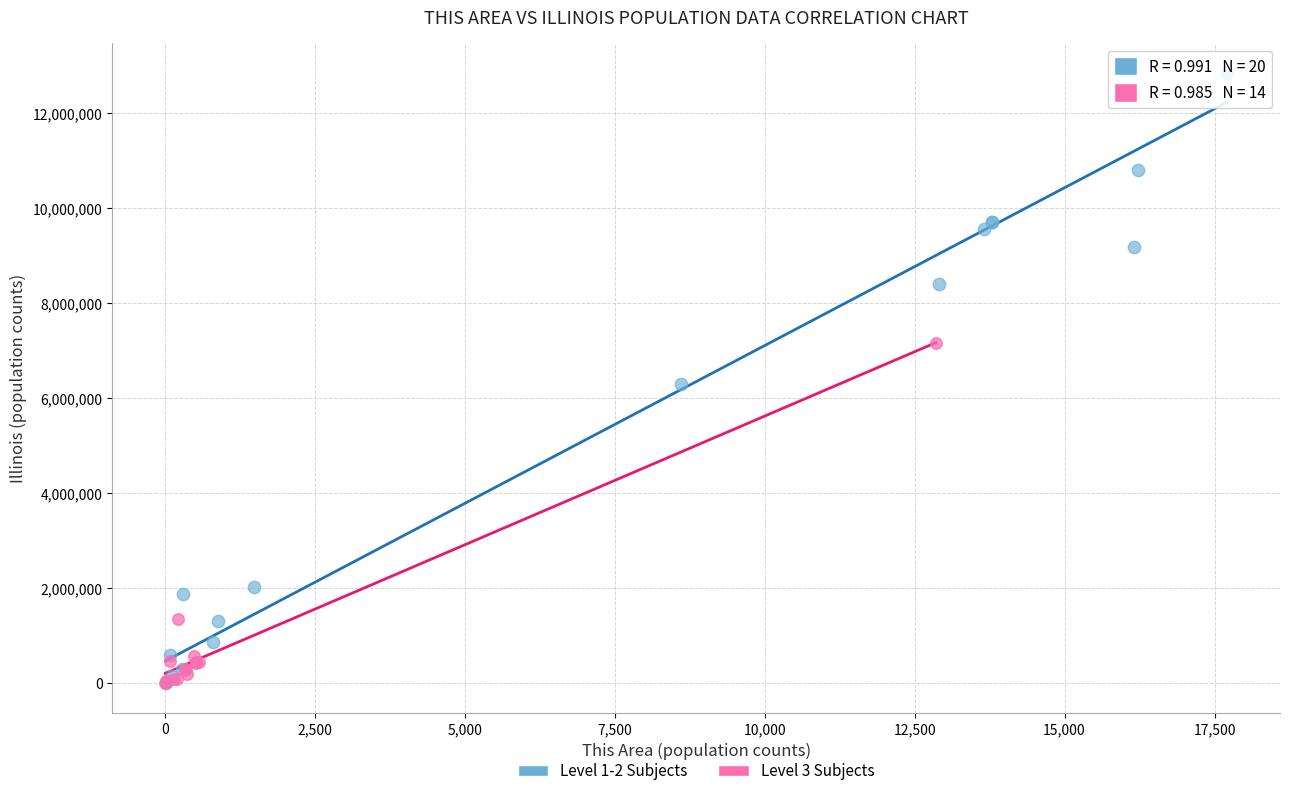

Which series contains the highest Y value?

Level 1-2 Subjects